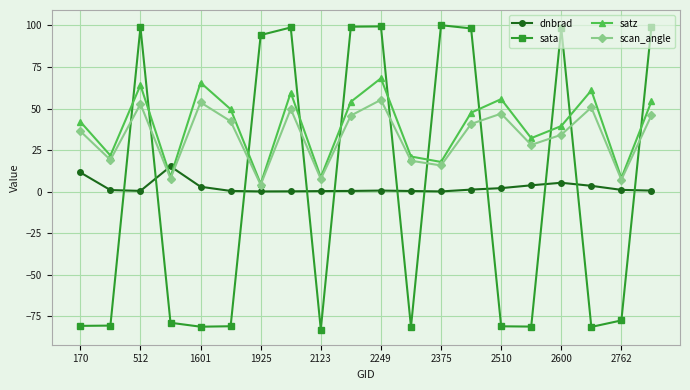

True or false: dnbrad and scan_angle cross at least once.

True